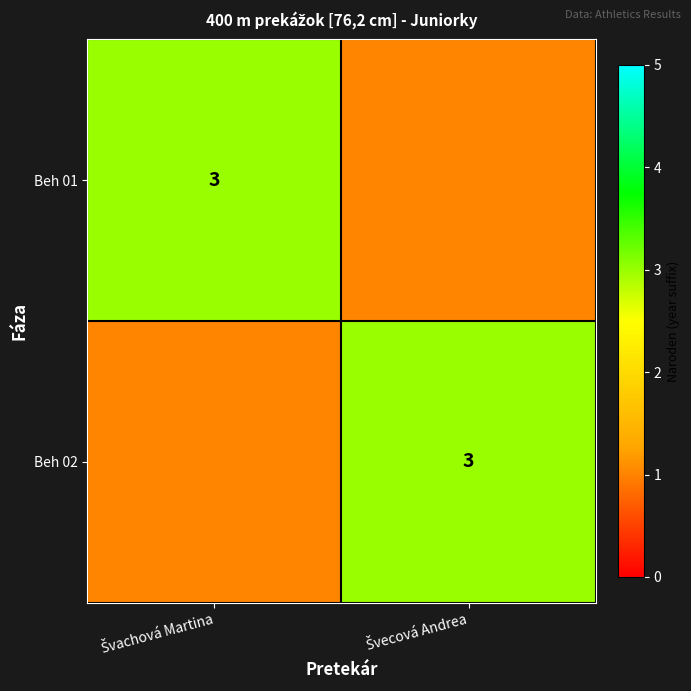

How many data points in Beh 01 are less than 3?

1